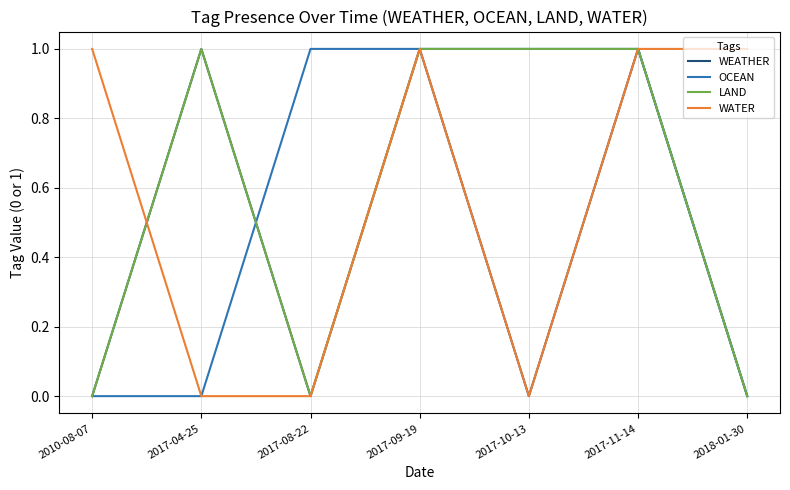

Is it true that OCEAN equals 1 at 2017-10-13?

True